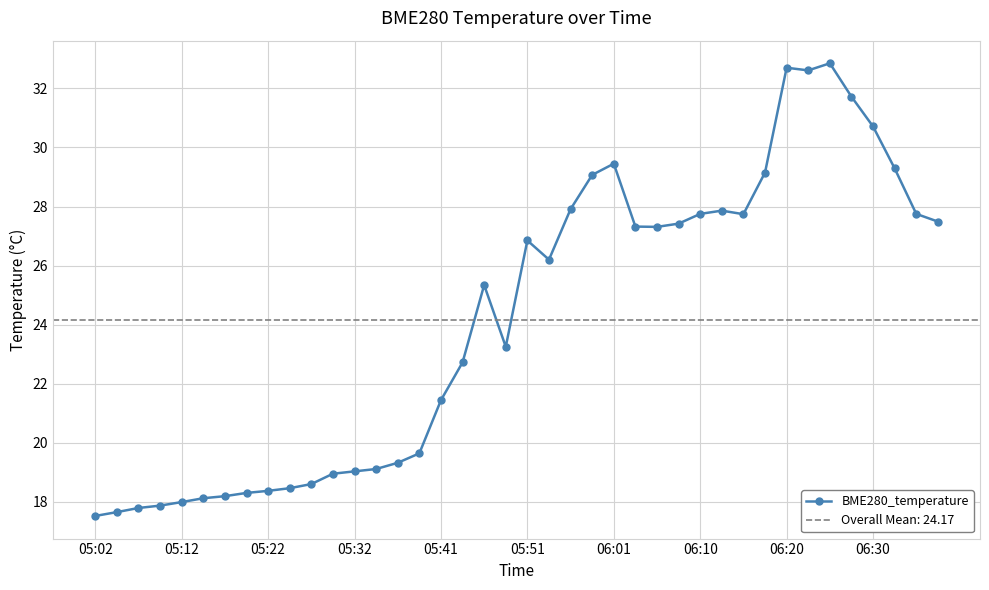

At which label does BME280_temperature first exceed 26?

05:51